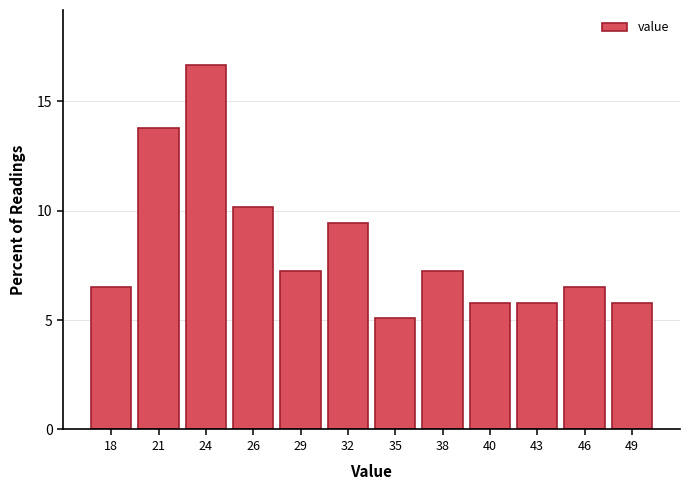

Reading right to left, extract all data points from this chart.

5.8	6.5	5.8	5.8	7.2	5.1	9.4	7.2	10.1	16.7	13.8	6.5